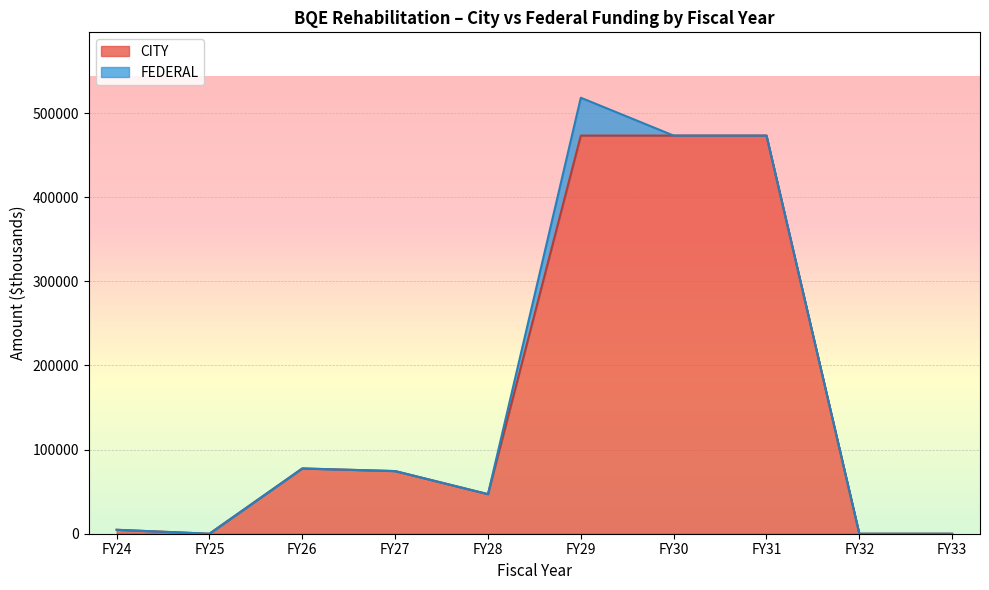

At which category is the sum across all series the highest?

FY29